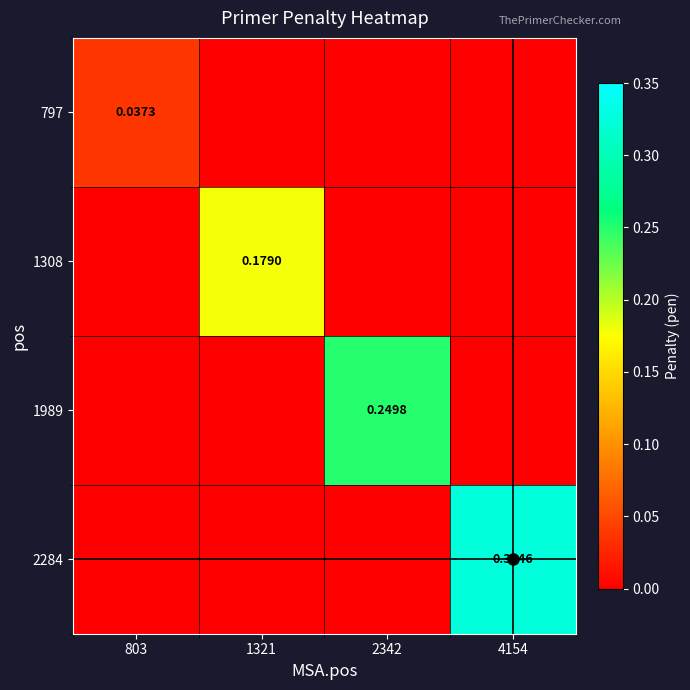

Is the value of 797 at 1321 greater than the value of 2284 at 1321?

No